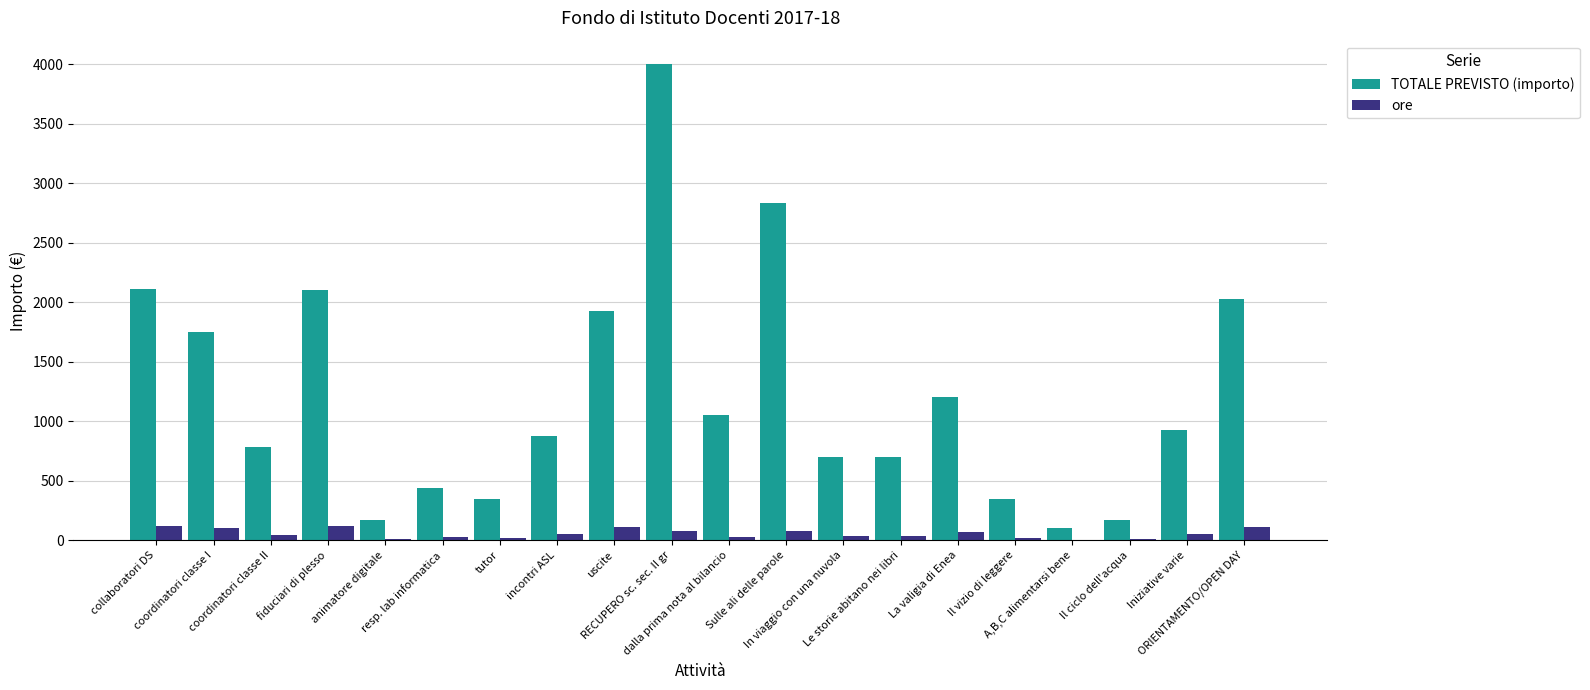

What is the spread (max minus min) of values at uscite?

1815.0